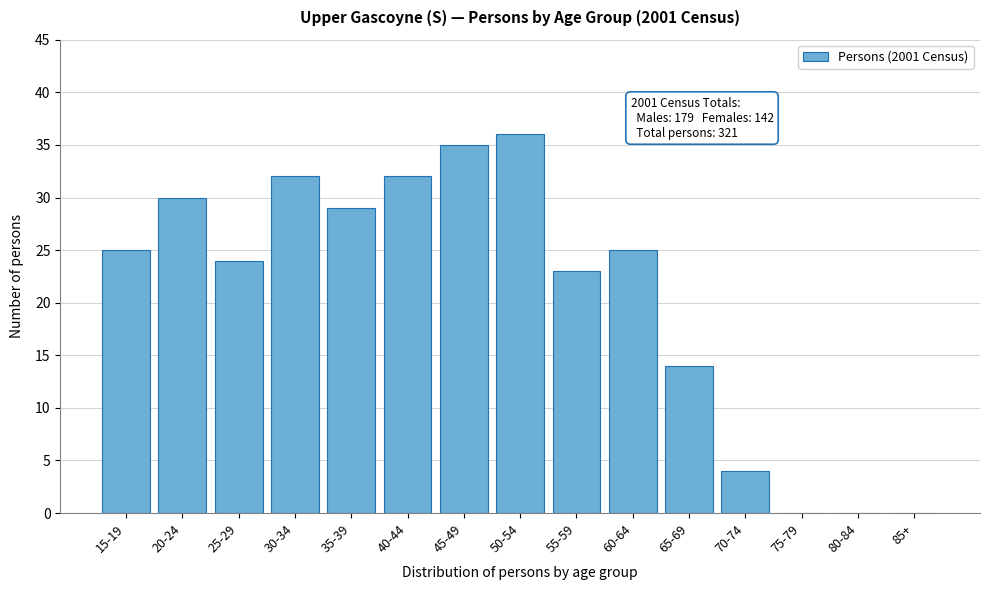

What is the change in value from 30-34 to 50-54?

+4